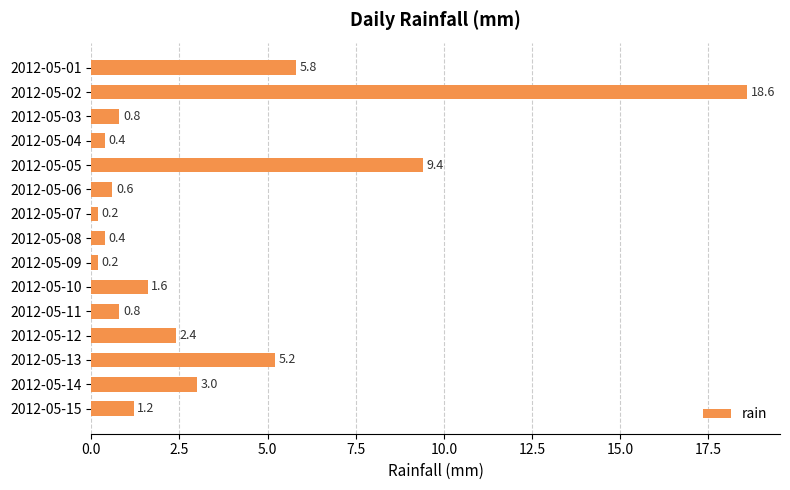

What is the value of the 15th bar from the top?

1.2